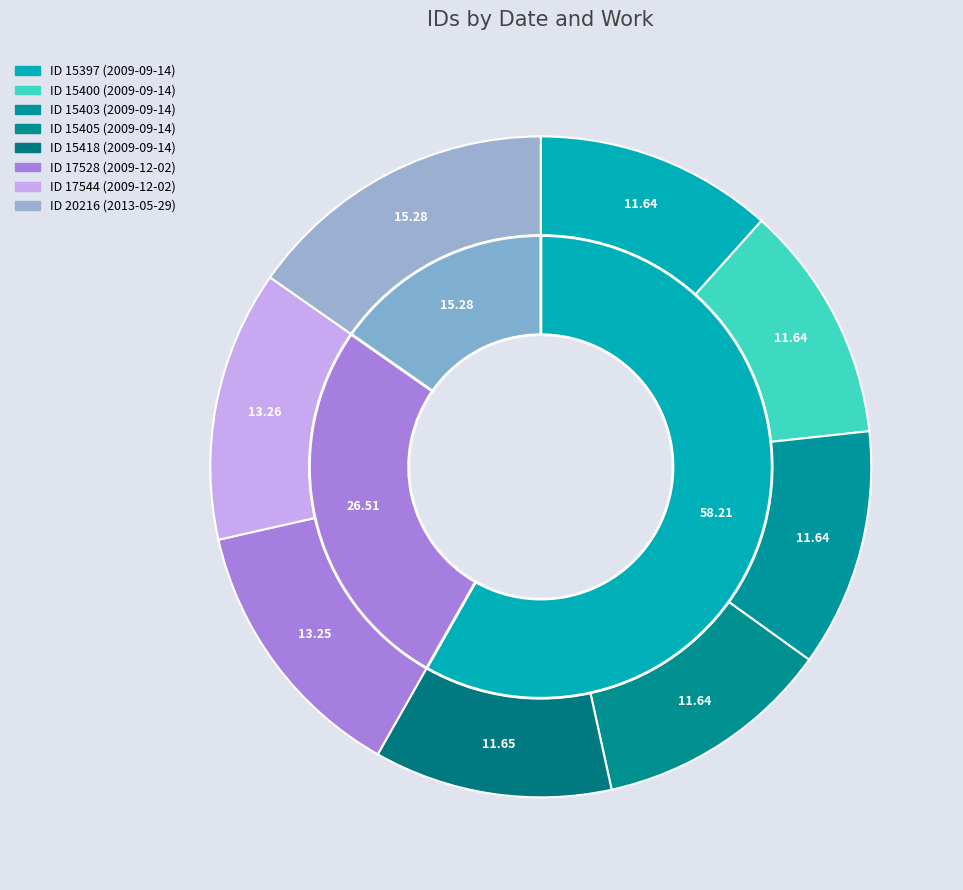

Is 2009-09-14 the majority of the pie?

No